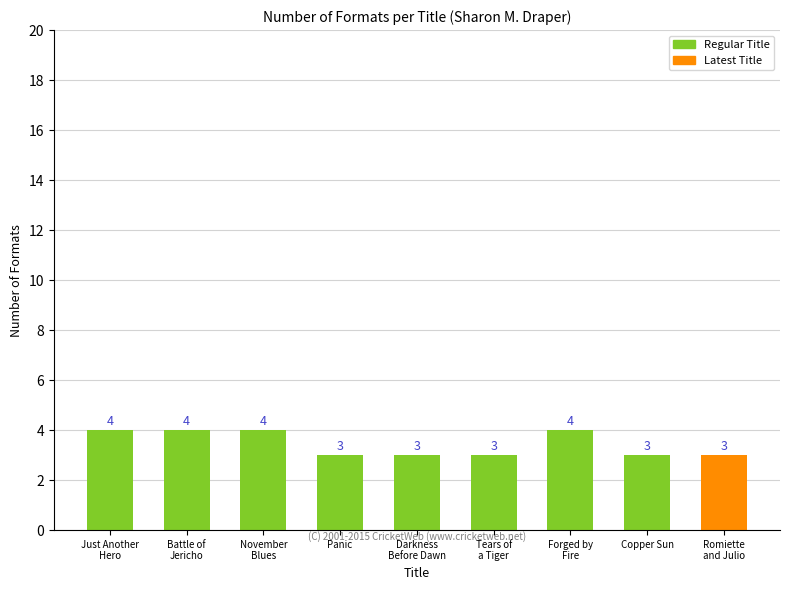

How many values exceed 3?

4